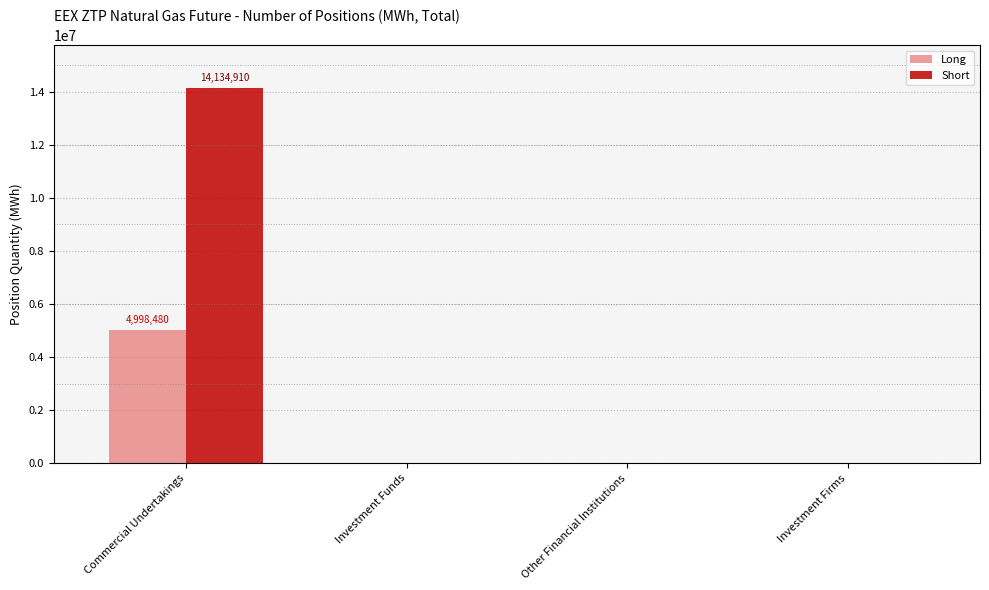

Which category has the highest value across all series?

Commercial Undertakings